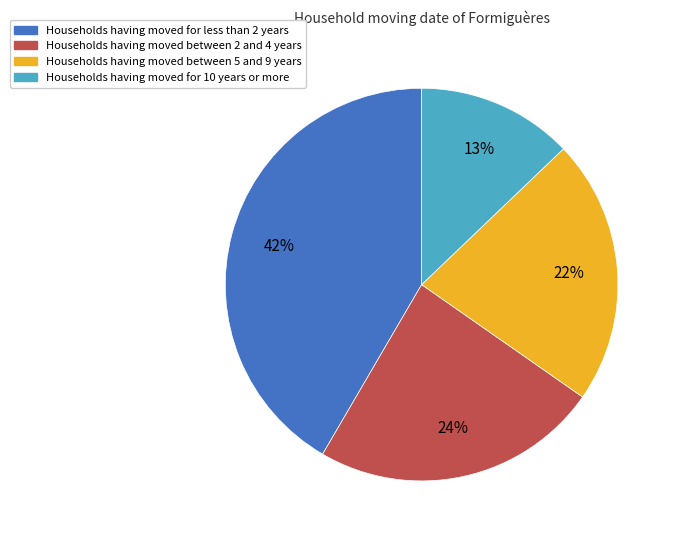

Is there any slice that represents more than half of the pie?

No